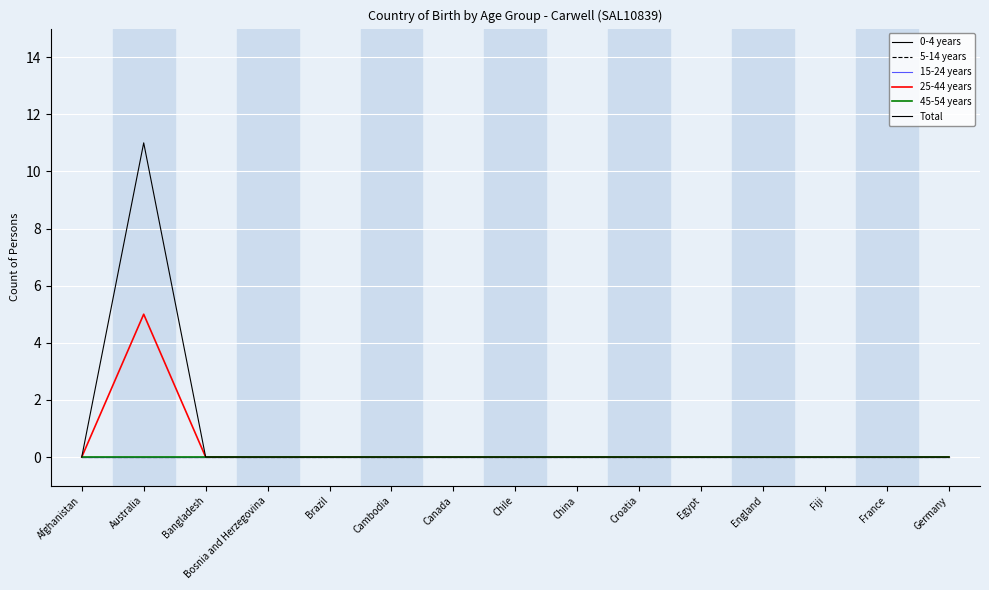

How many lines are shown in the chart?

6